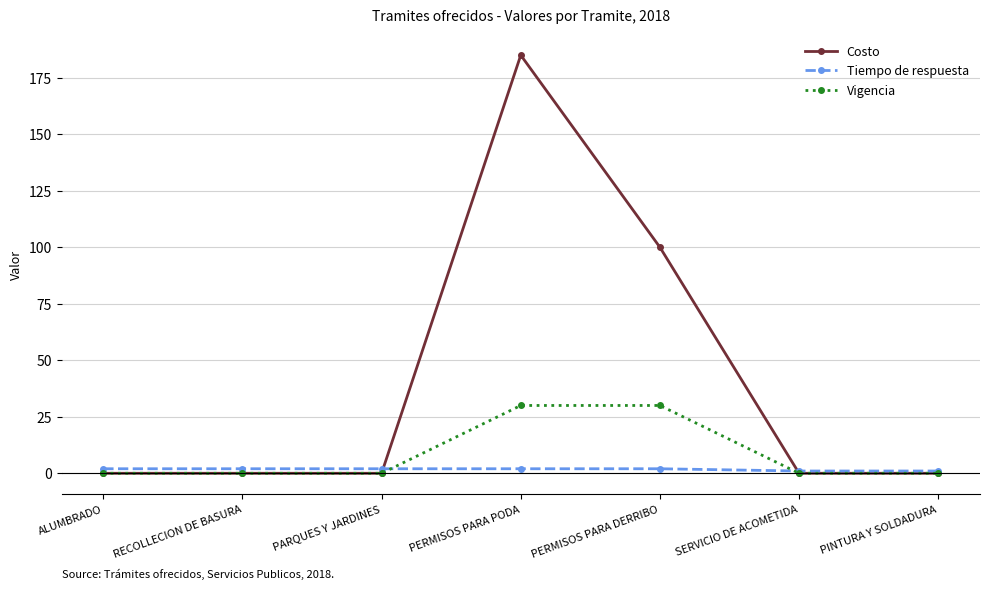

True or false: Costo has a value of -68 at ALUMBRADO.

False